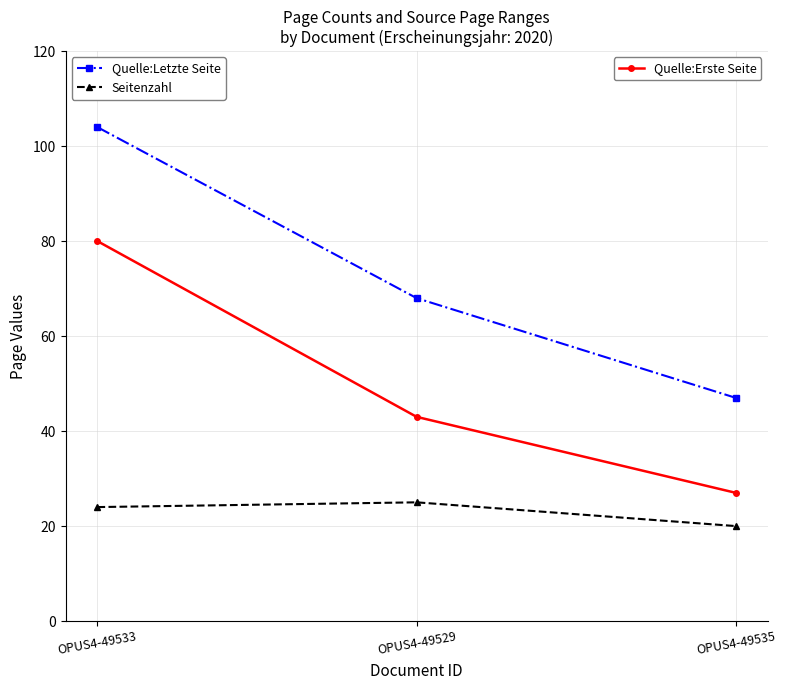

What is the spread (max minus min) of values at OPUS4-49529?

43